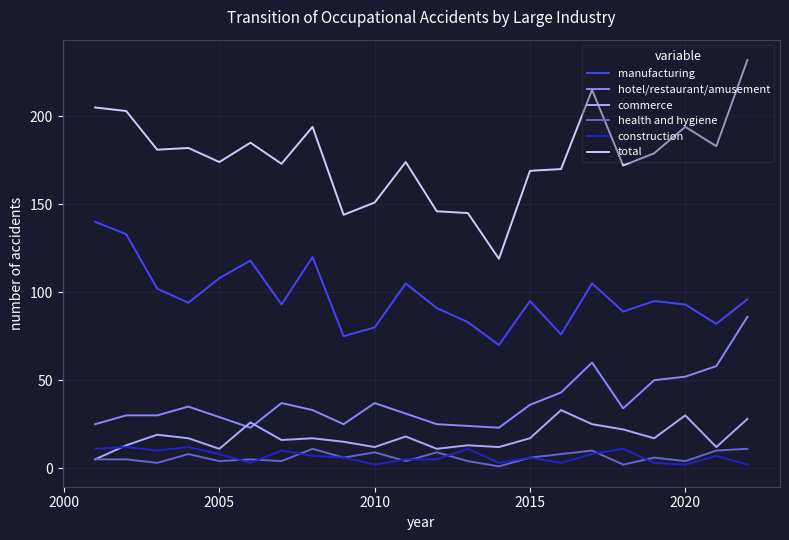

Which series has the largest total across all categories?

total